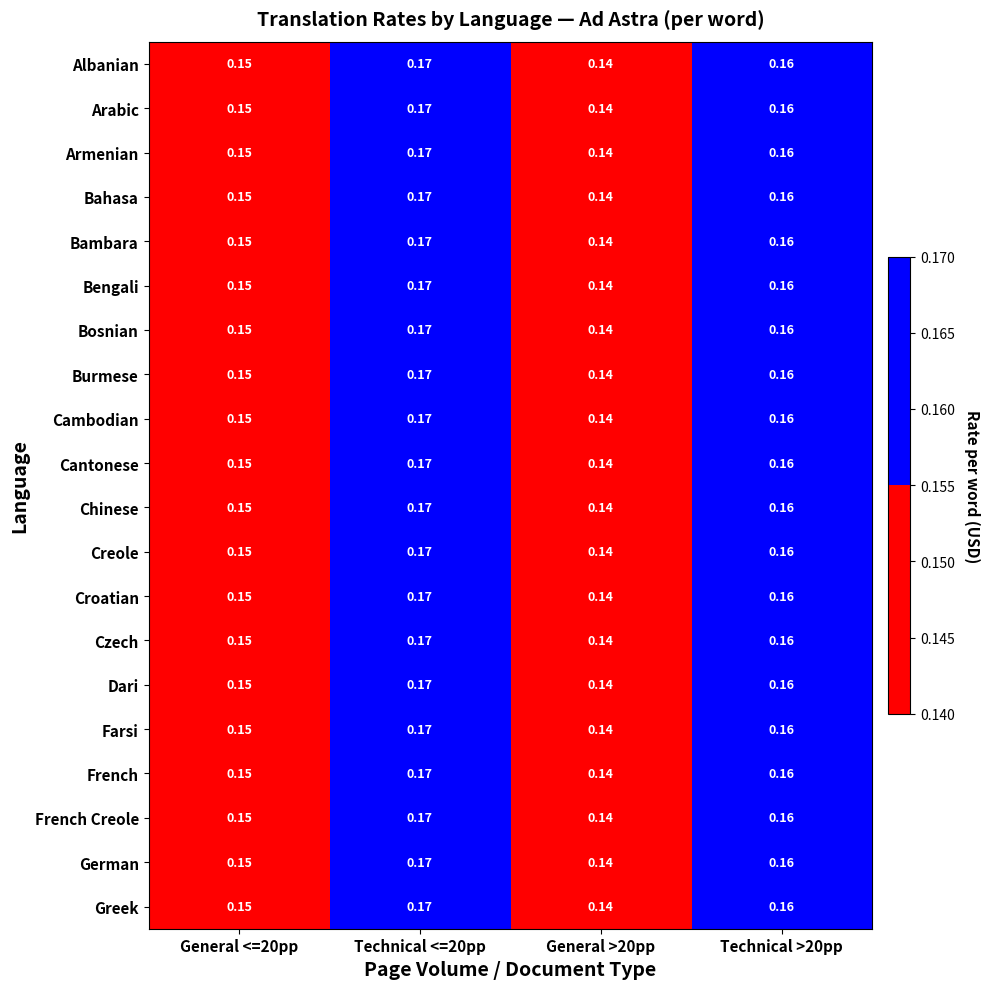

List the series in order of their peak value, lowest first.

Albanian, Arabic, Armenian, Bahasa, Bambara, Bengali, Bosnian, Burmese, Cambodian, Cantonese, Chinese, Creole, Croatian, Czech, Dari, Farsi, French, French Creole, German, Greek